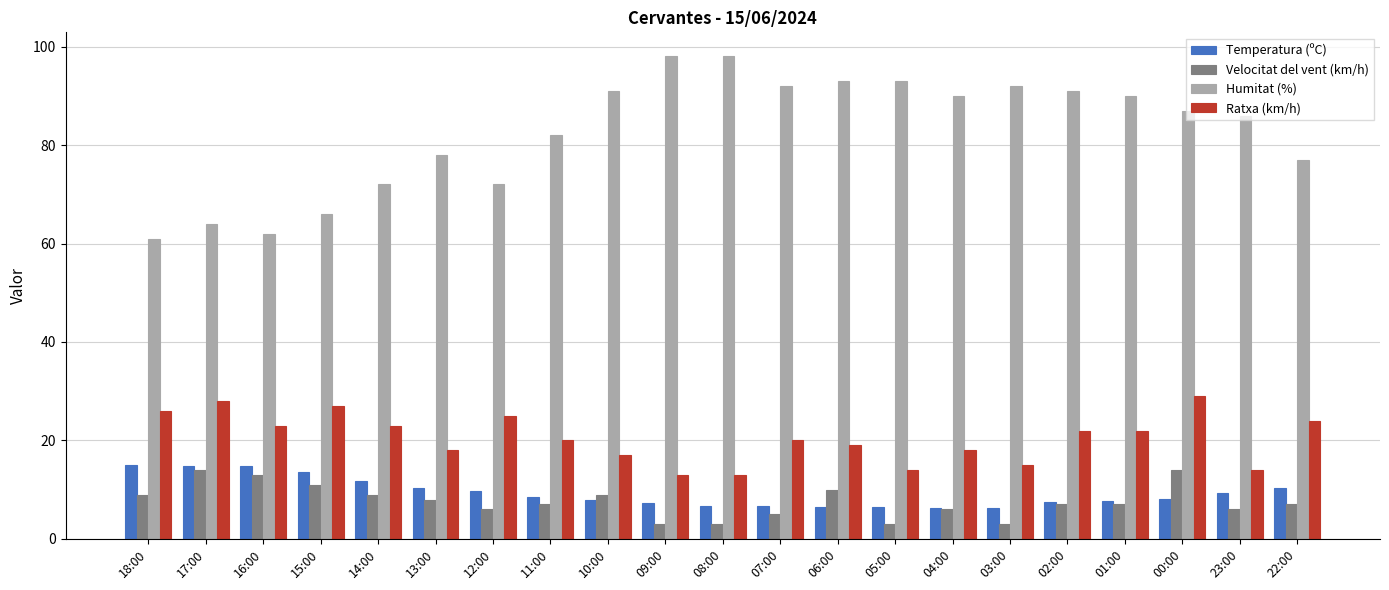

What is the difference between the highest and lowest values at 11:00?

75.0